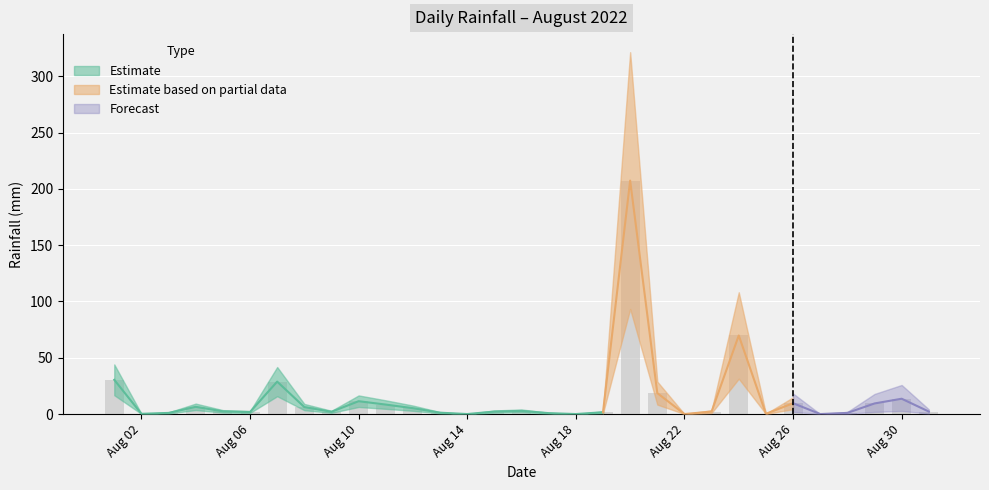

The chart shows a value of 50.0 at 2022-08-07. True or false?

False